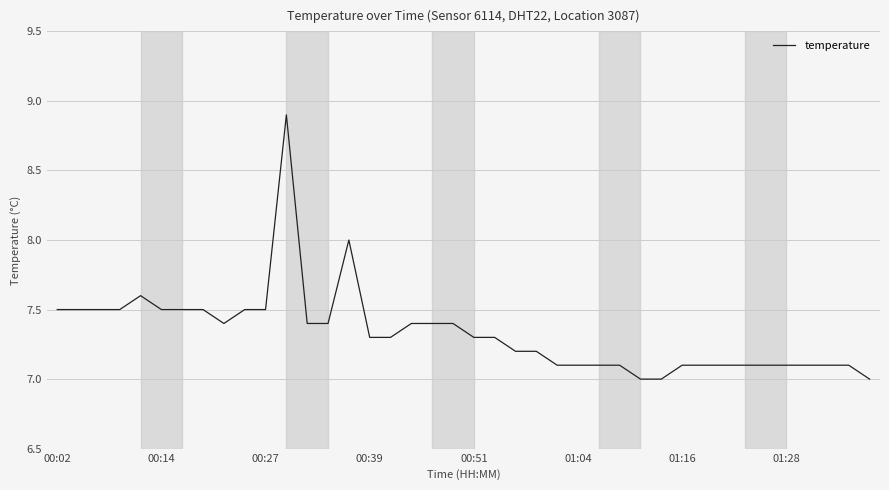

Reading left to right, extract all data points from this chart.

7.5	7.5	7.5	7.5	7.6	7.5	7.5	7.5	7.4	7.5	7.5	8.9	7.4	7.4	8.0	7.3	7.3	7.4	7.4	7.4	7.3	7.3	7.2	7.2	7.1	7.1	7.1	7.1	7.0	7.0	7.1	7.1	7.1	7.1	7.1	7.1	7.1	7.1	7.1	7.0